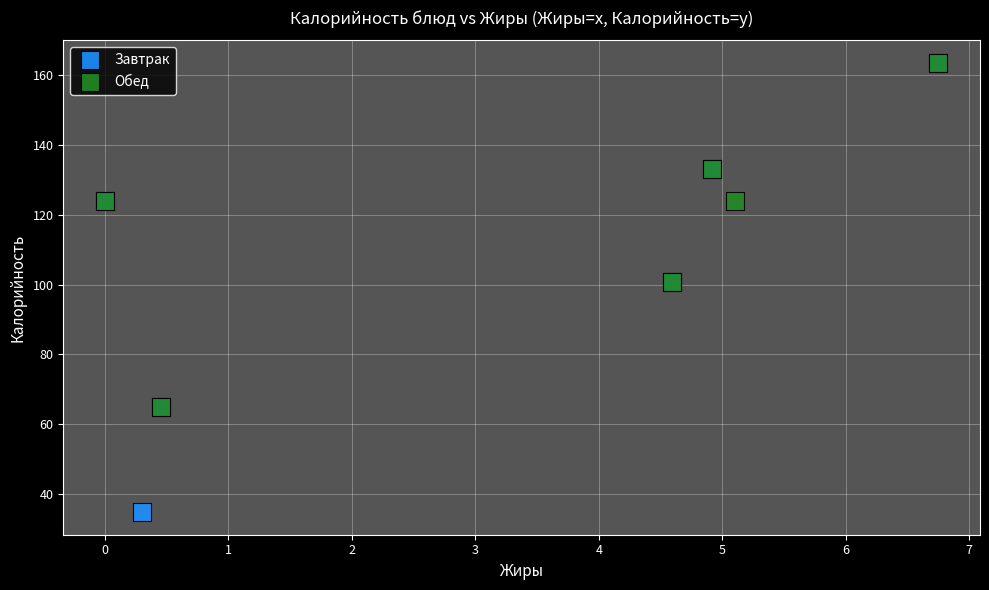

Which series contains the lowest Y value?

Завтрак